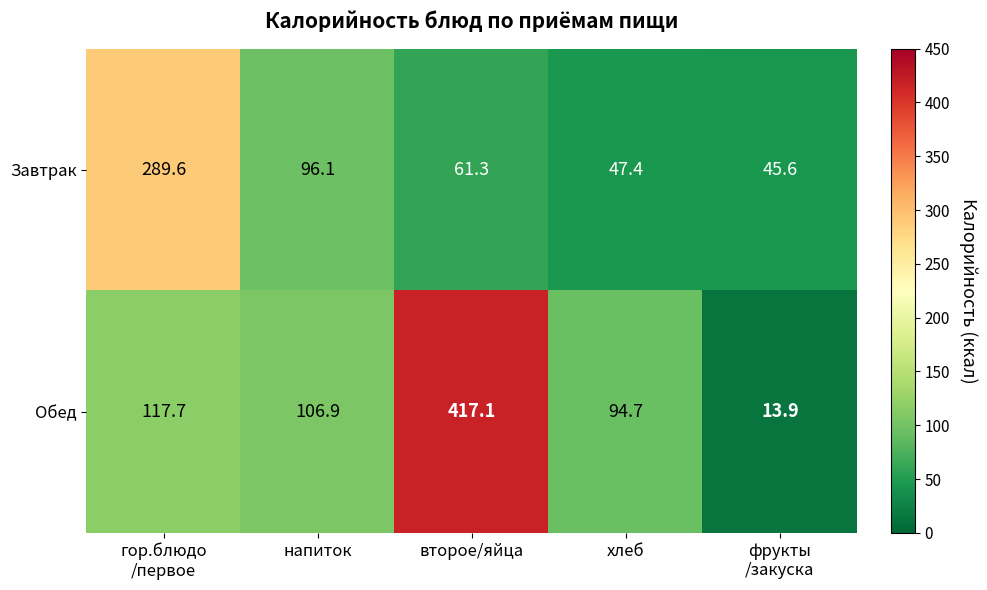

List the series in order of their peak value, lowest first.

Завтрак, Обед